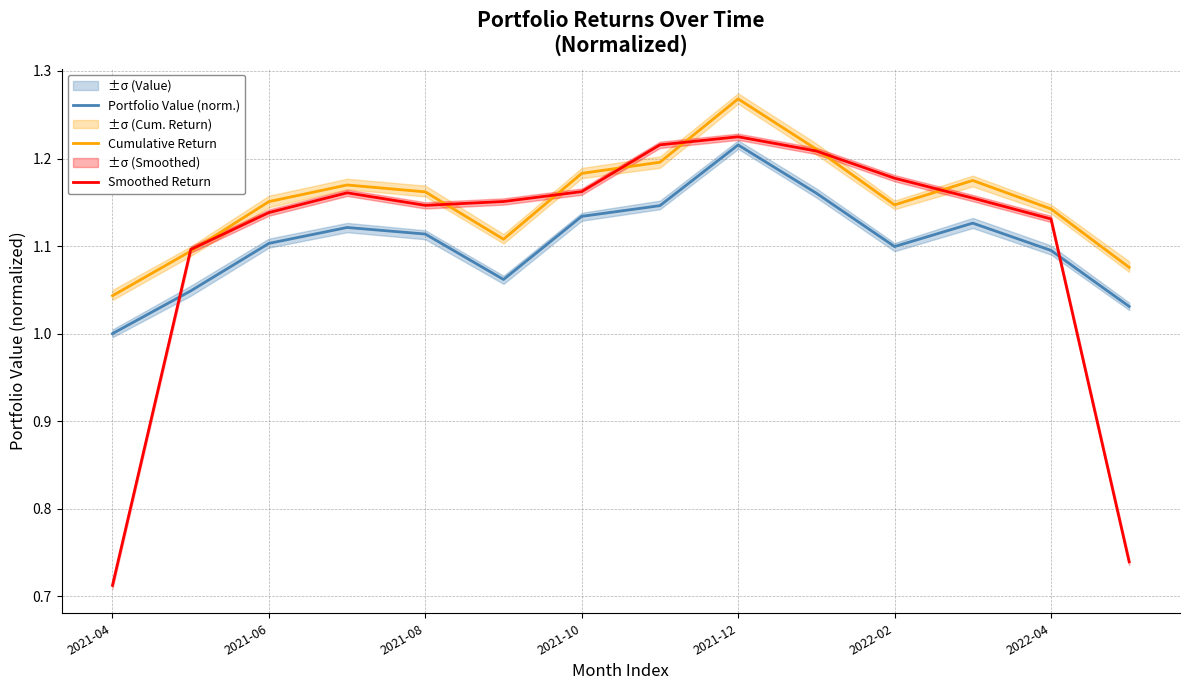

True or false: Portfolio Value (norm.) and Cumulative Return cross at least once.

False